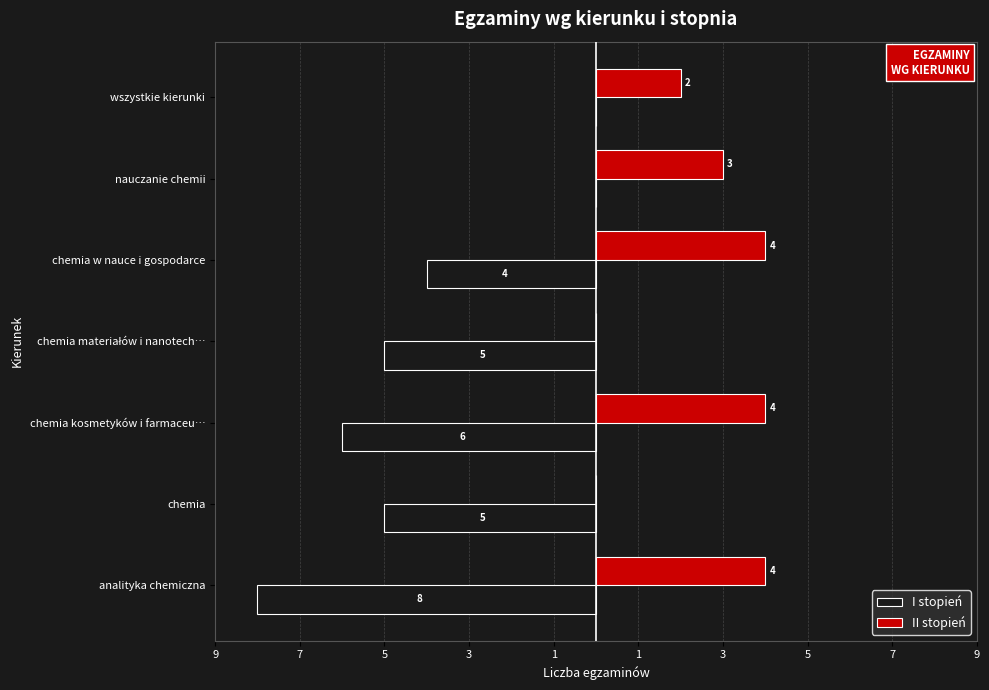

What are all the series names shown in the legend?

I stopień, II stopień